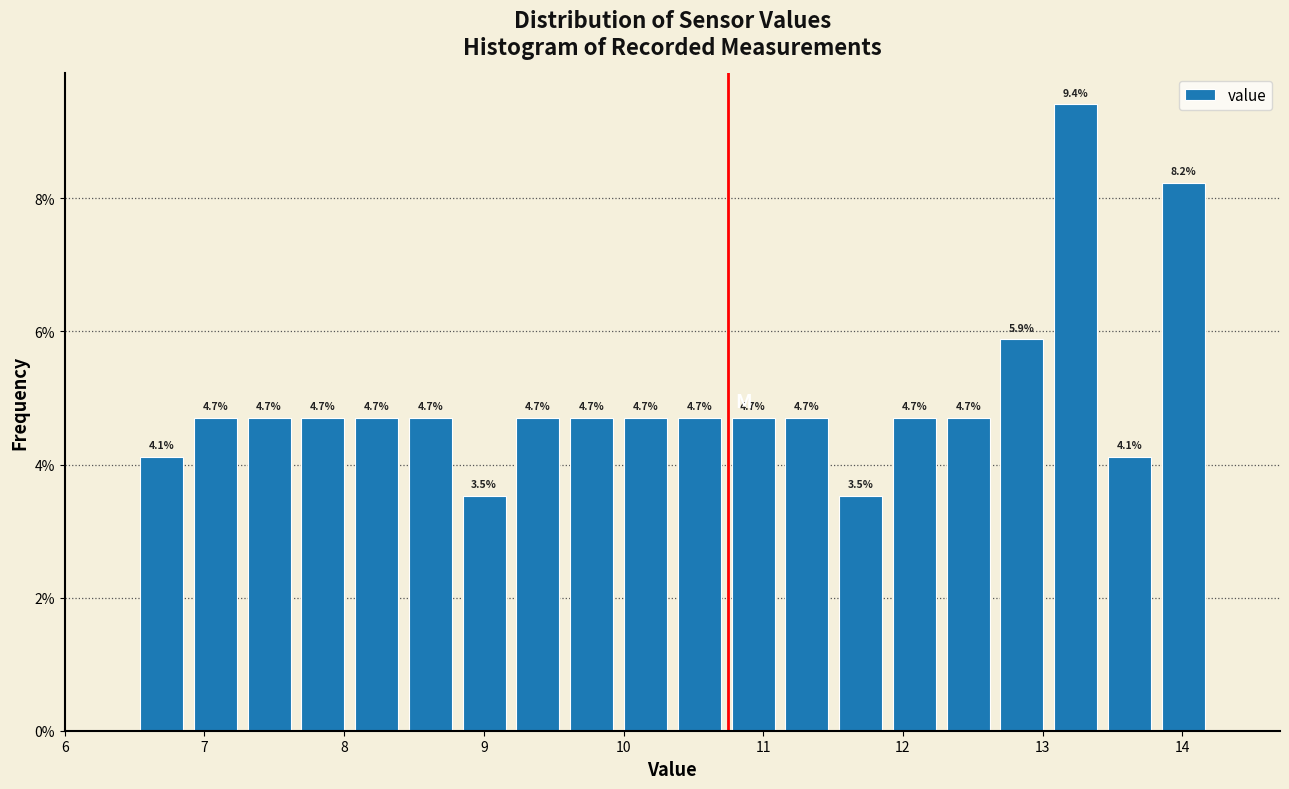

Read against the x-axis, roughly where is the centre of the tallest bar?

13.2